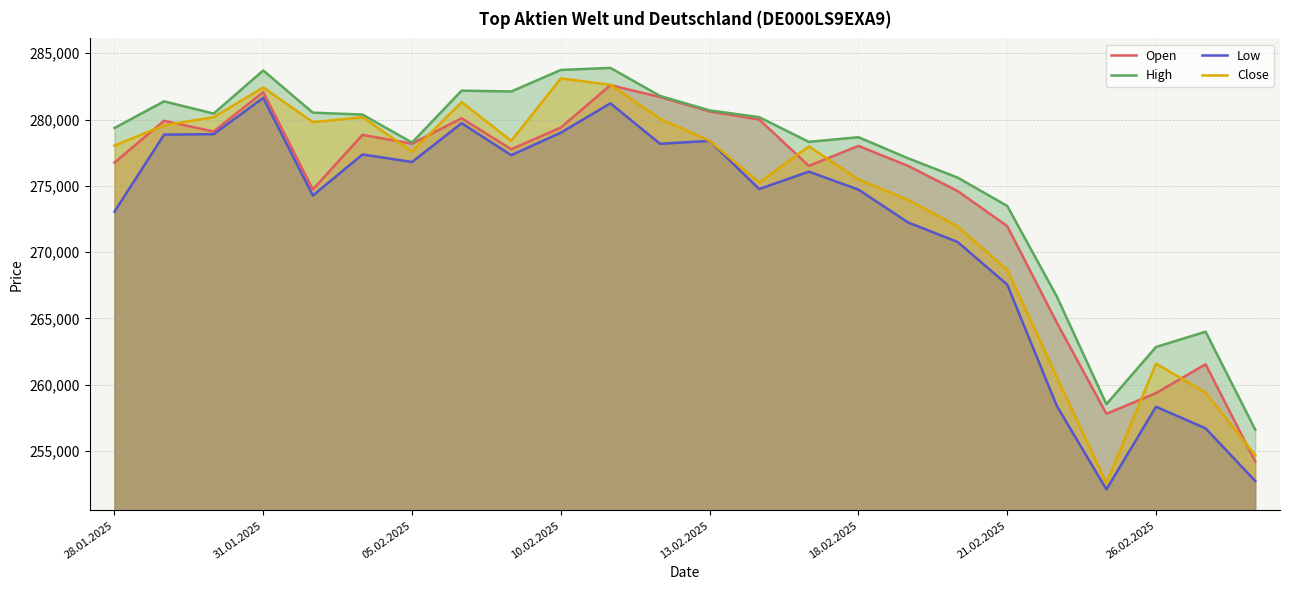

What is the maximum value for Close?

283105